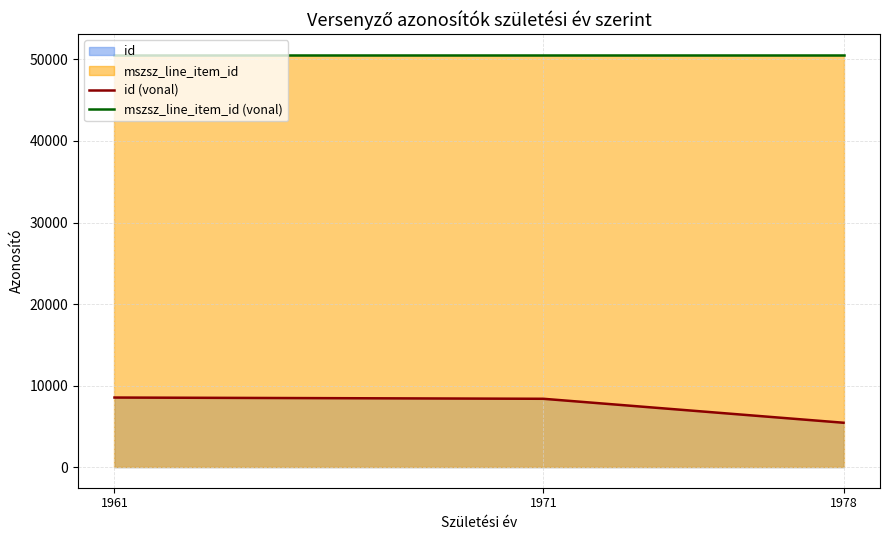

Between 1961 and 1971, which is larger?

1961